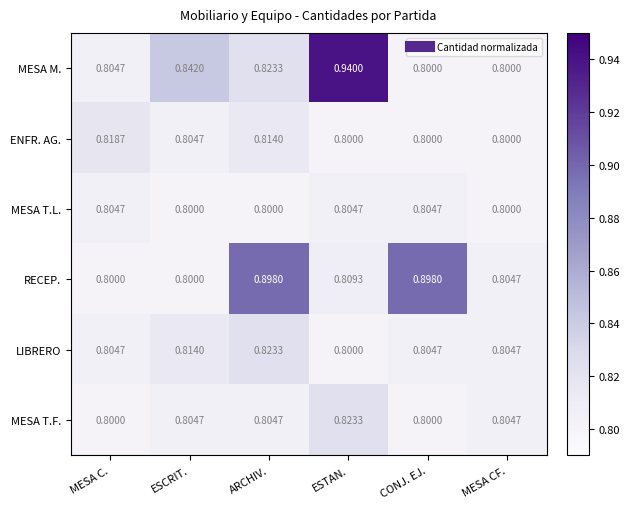

Which series has the widest spread of values?

MESA M.